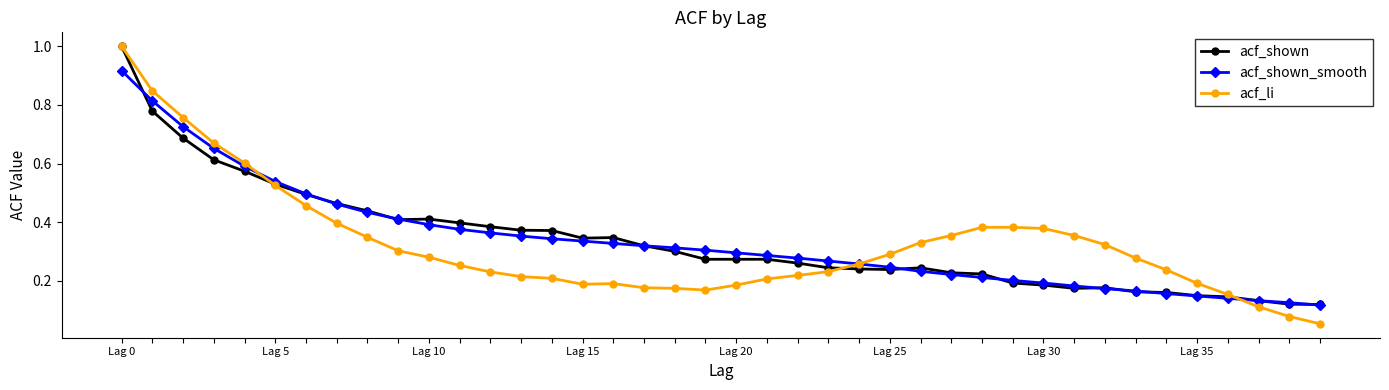

What is the greatest value displayed?

1.0